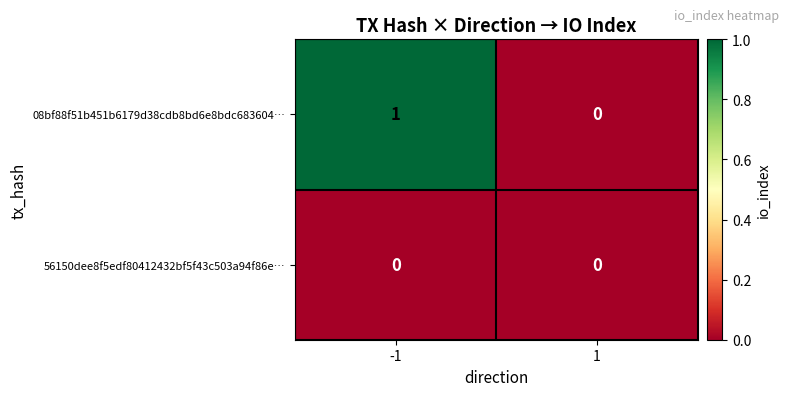

Rank the series by their average value, from highest to lowest.

08bf88f51b451b6179d38cdb8bd6e8bdc683604…, 56150dee8f5edf80412432bf5f43c503a94f86e…